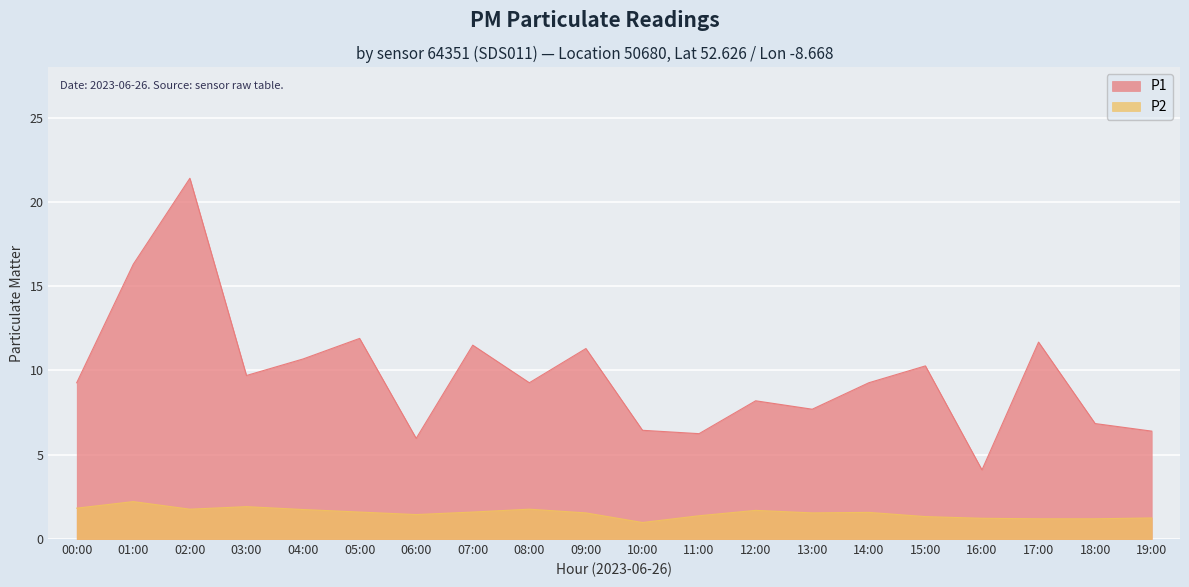

What are all the series names shown in the legend?

P1, P2